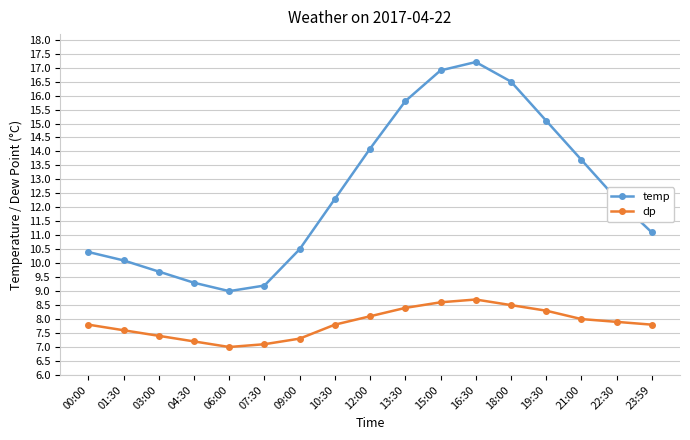

Rank the series at 15:00 from lowest to highest value.

dp, temp